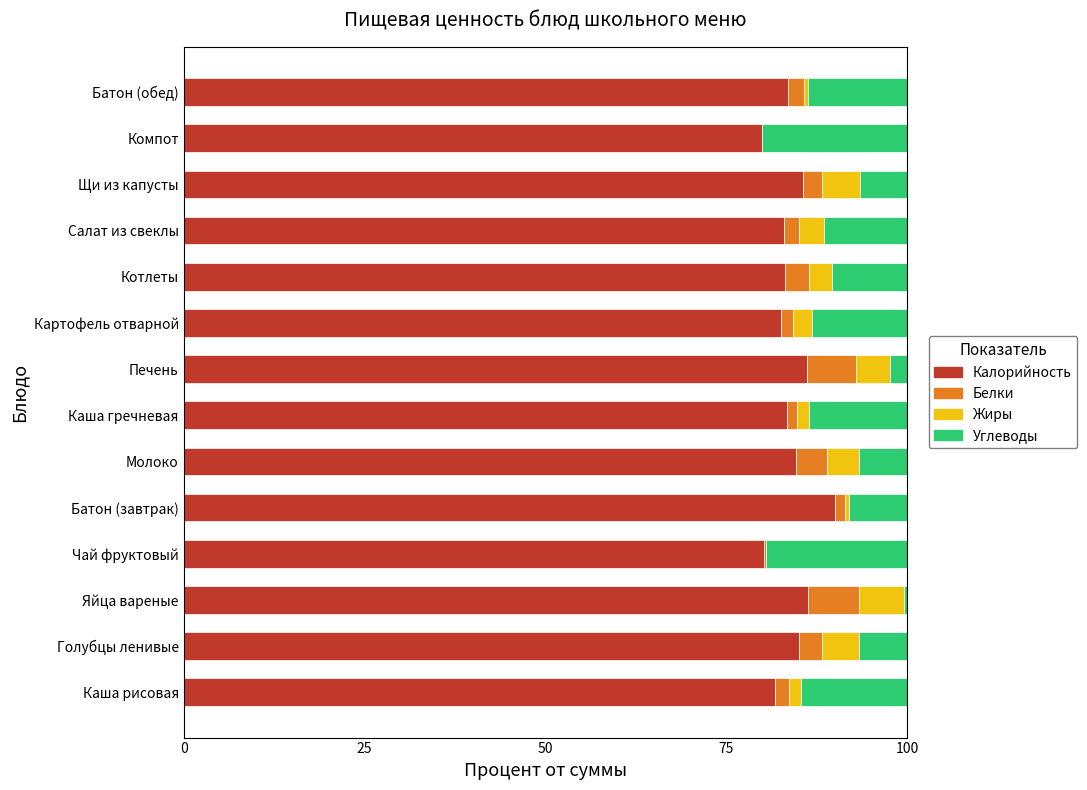

True or false: Калорийность has a value of 113.1 at Каша рисовая.

False